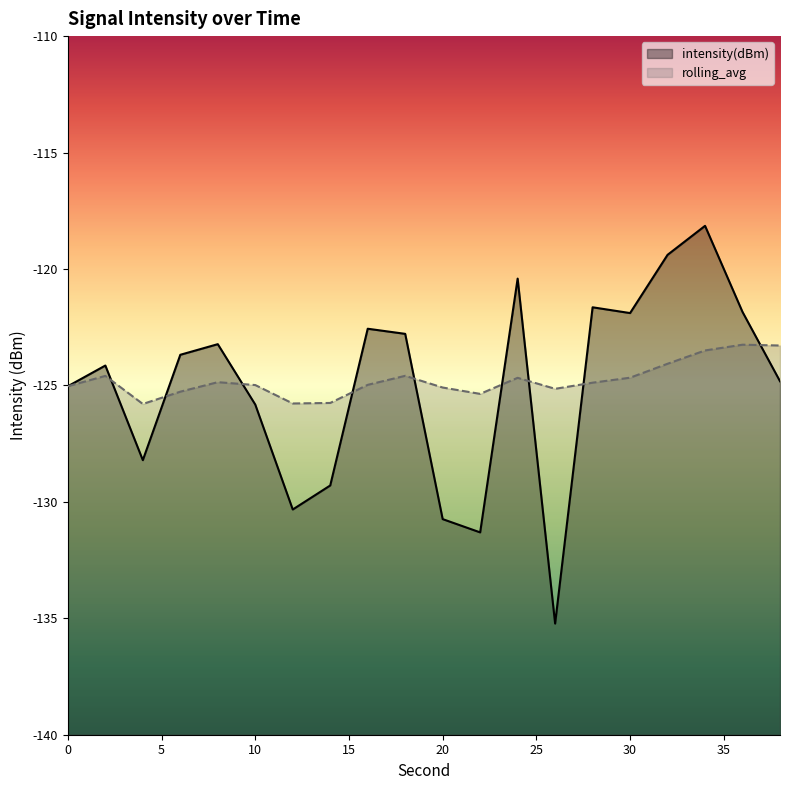

Rank the series by their average value, from highest to lowest.

rolling_avg, intensity(dBm)